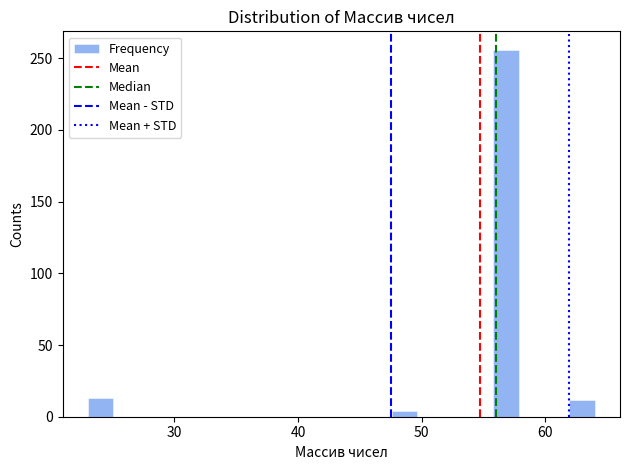

Around what value on the x-axis is the tallest bar? Give the approximate position of its centre, as read against the axis.

57